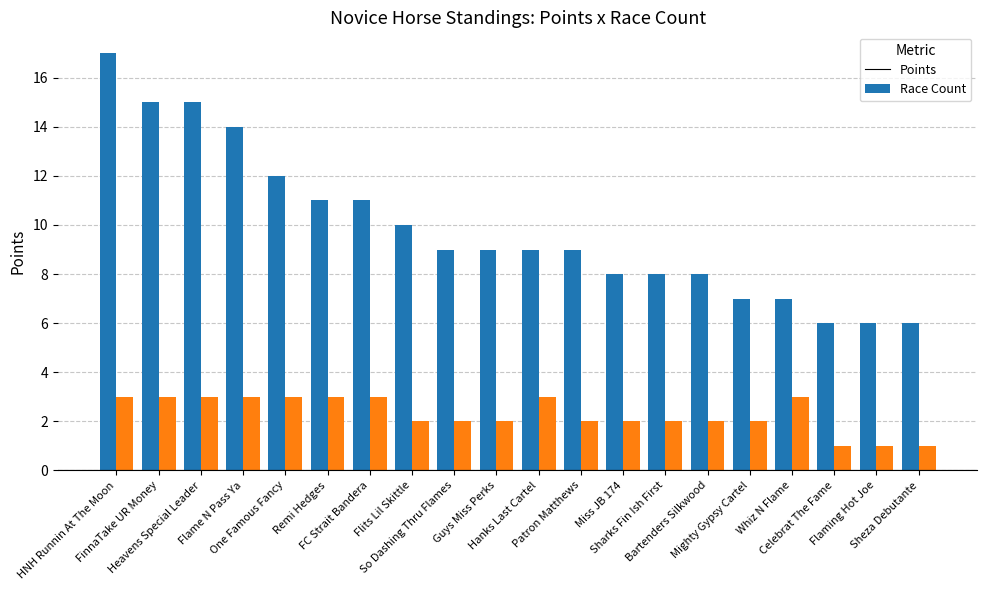

True or false: Points has a value of 14 at Flame N Pass Ya.

True